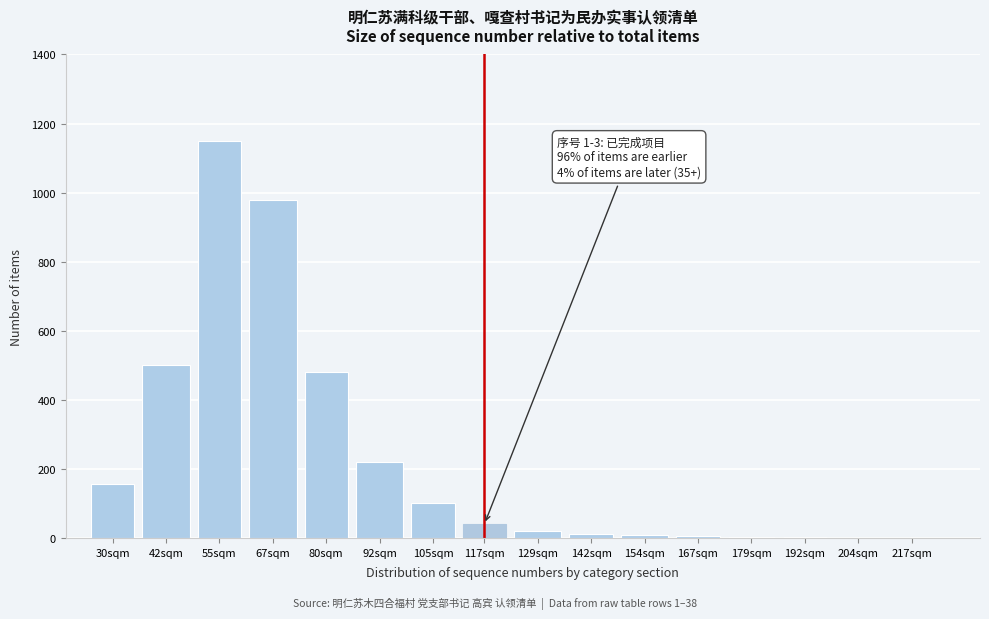

True or false: the data shows 77 at 30sqm.

False